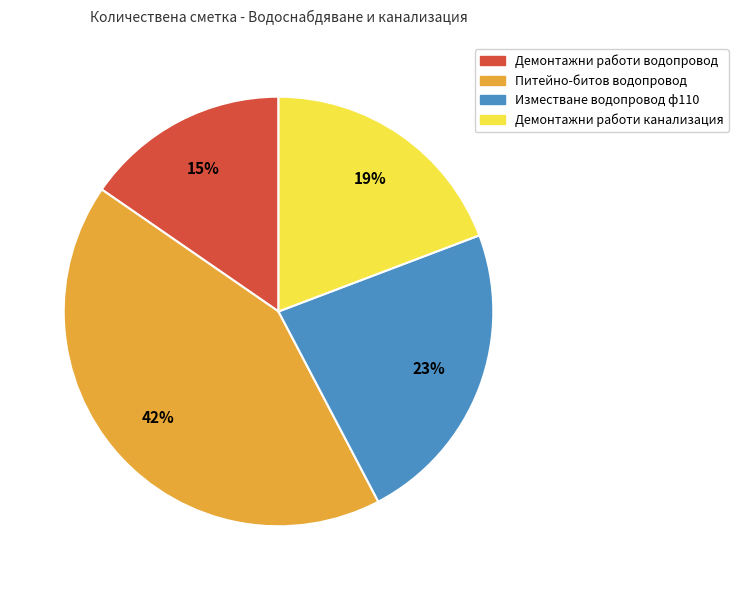

Which category has the smallest portion of the pie?

Демонтажни работи водопровод